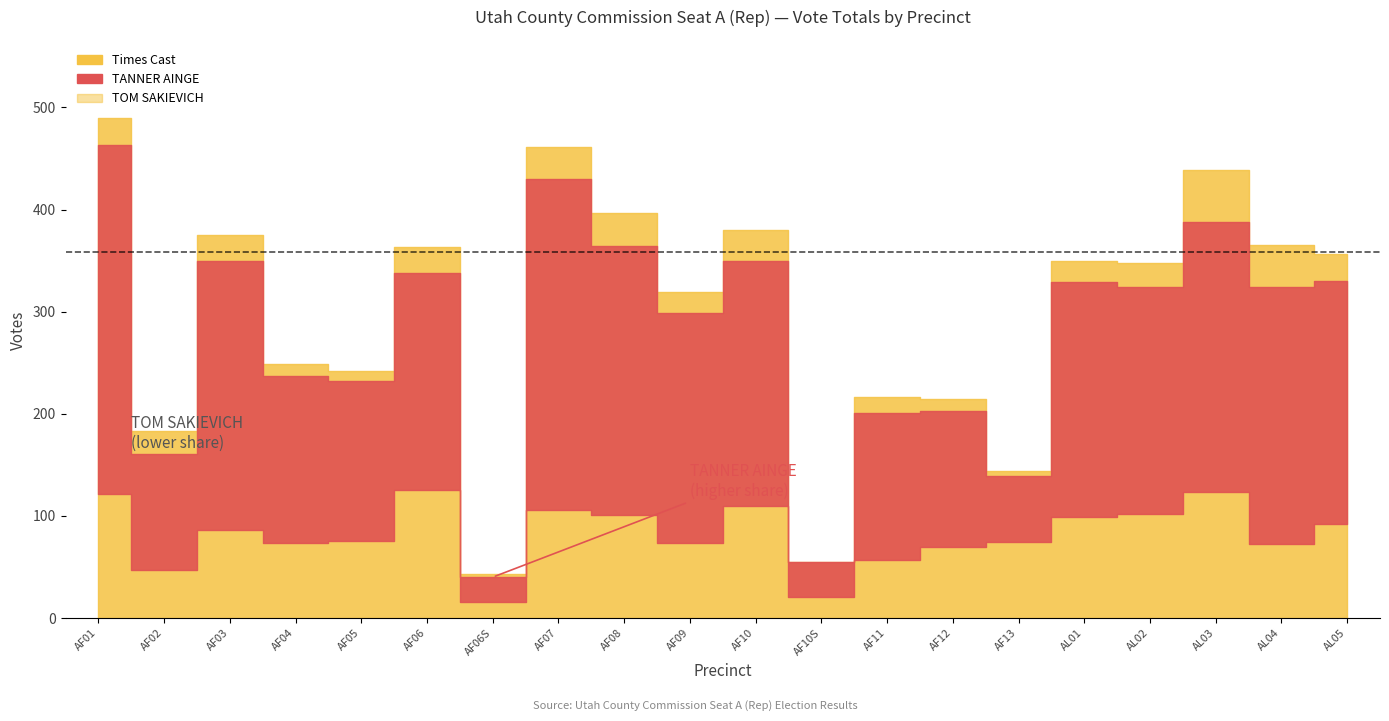

Count the number of categories in the chart.

20